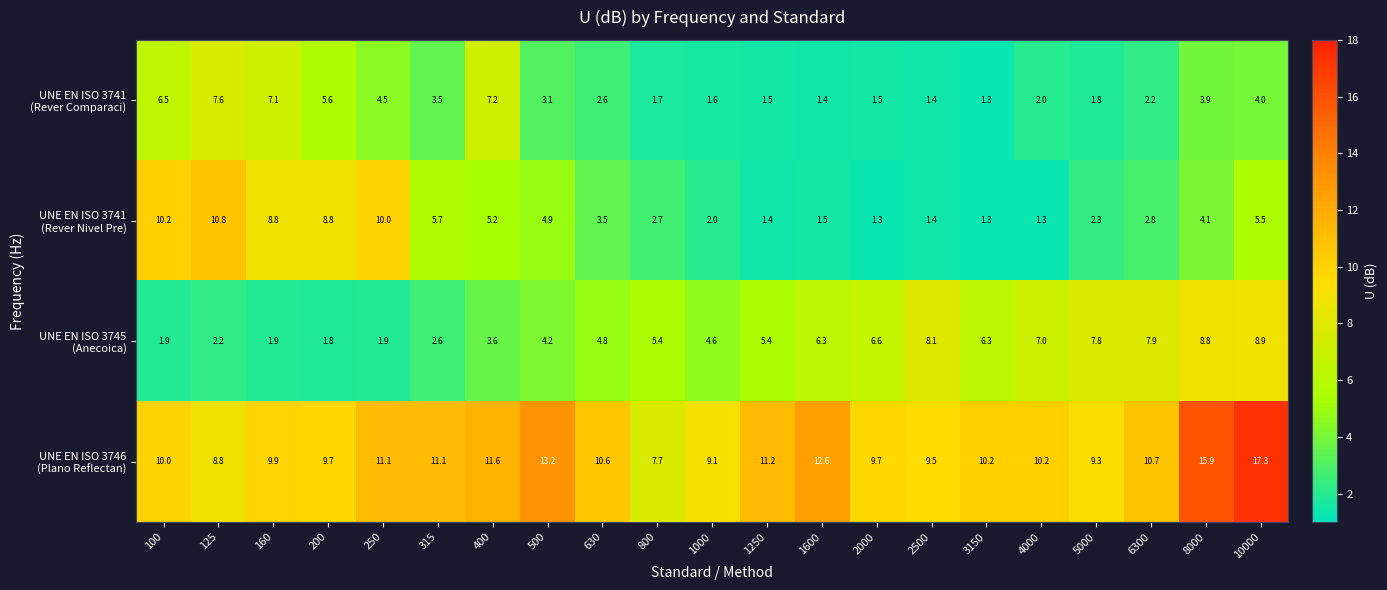

What is the minimum value shown in the chart?

1.3